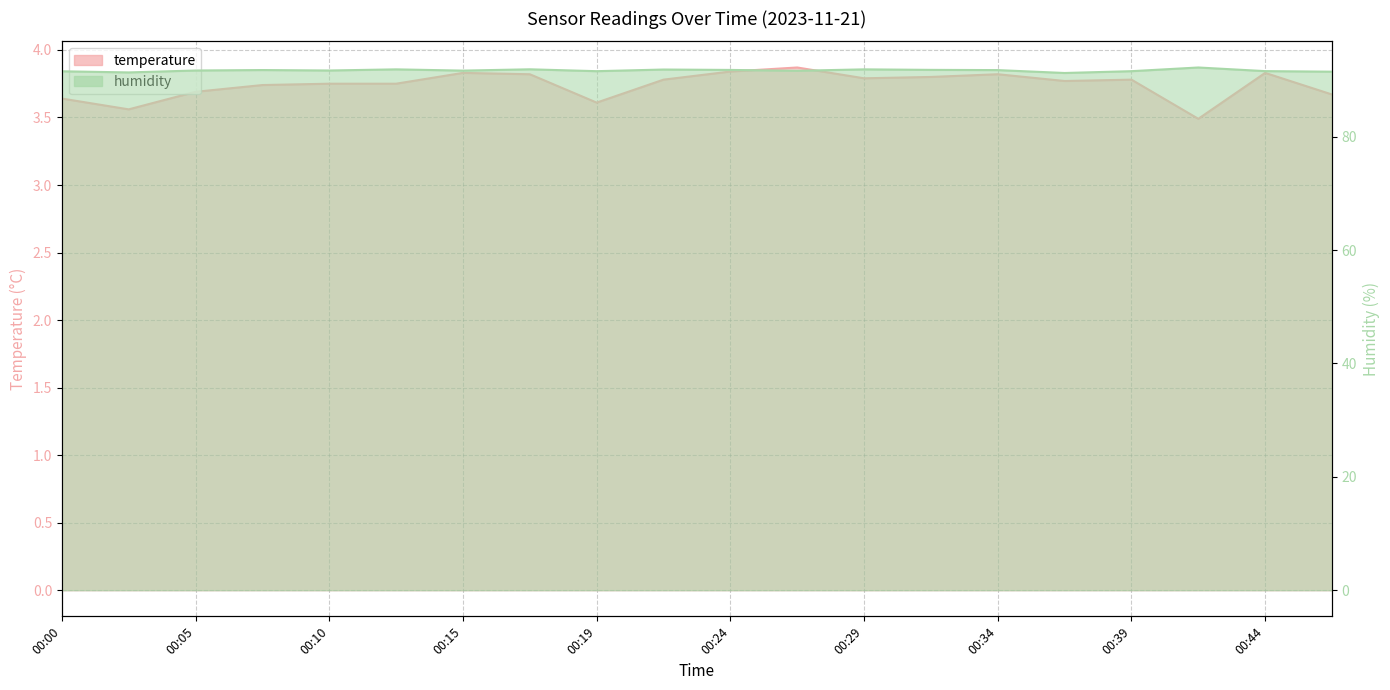

What is the lowest value of the temperature series?

3.5